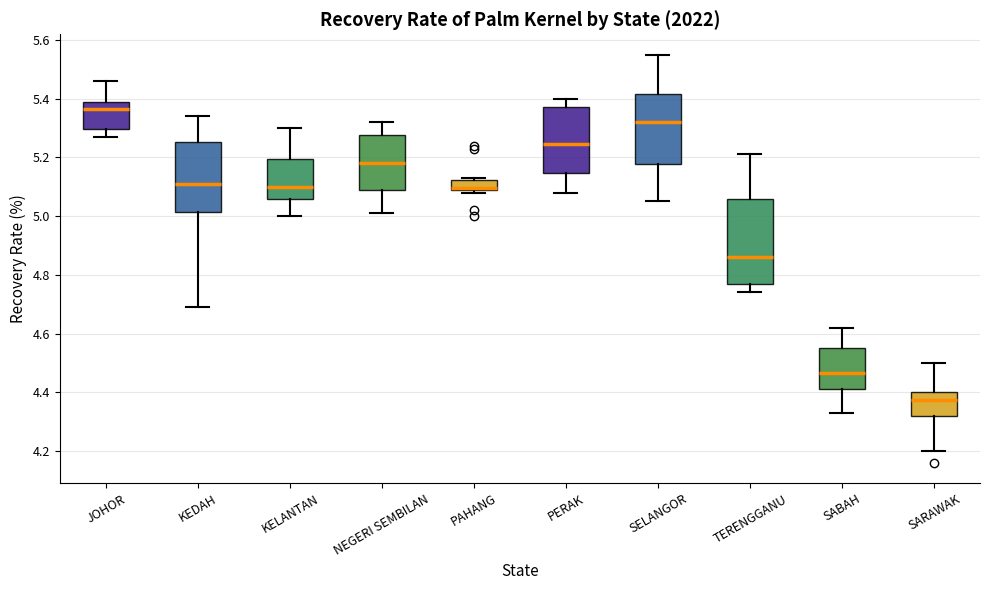

Reading left to right, transcribe this box plot: for each box, give where its median line is, the range the box spans, and where its two whiskers end, as read against the y-axis. The values are not printed on the chart, so give them approximately, as read against the axis.

JOHOR: median 5.36, box 5.30 to 5.40, whiskers 5.28 to 5.46
KEDAH: median 5.12, box 5.02 to 5.26, whiskers 4.70 to 5.34
KELANTAN: median 5.10, box 5.06 to 5.20, whiskers 5.00 to 5.30
NEGERI SEMBILAN: median 5.18, box 5.10 to 5.28, whiskers 5.02 to 5.32
PAHANG: median 5.10, box 5.08 to 5.12, whiskers 5.08 (just below the box's lower edge) to 5.14
PERAK: median 5.24, box 5.14 to 5.38, whiskers 5.08 to 5.40
SELANGOR: median 5.32, box 5.18 to 5.42, whiskers 5.06 to 5.56
TERENGGANU: median 4.86, box 4.76 to 5.06, whiskers 4.74 to 5.22
SABAH: median 4.46, box 4.42 to 4.56, whiskers 4.34 to 4.62
SARAWAK: median 4.38, box 4.32 to 4.40, whiskers 4.20 to 4.50